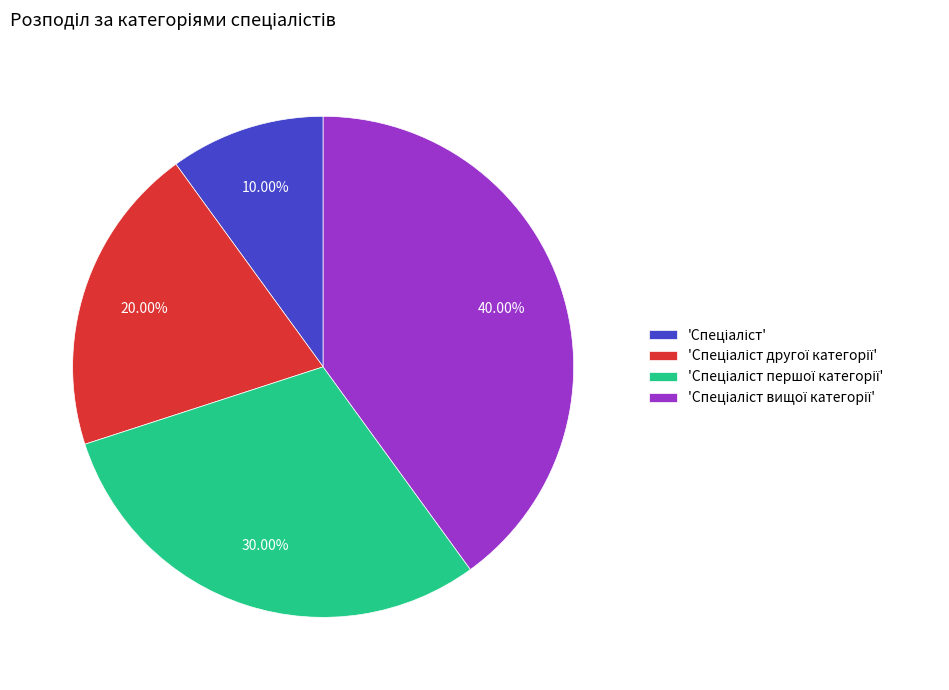

Is there a majority slice in this chart?

No